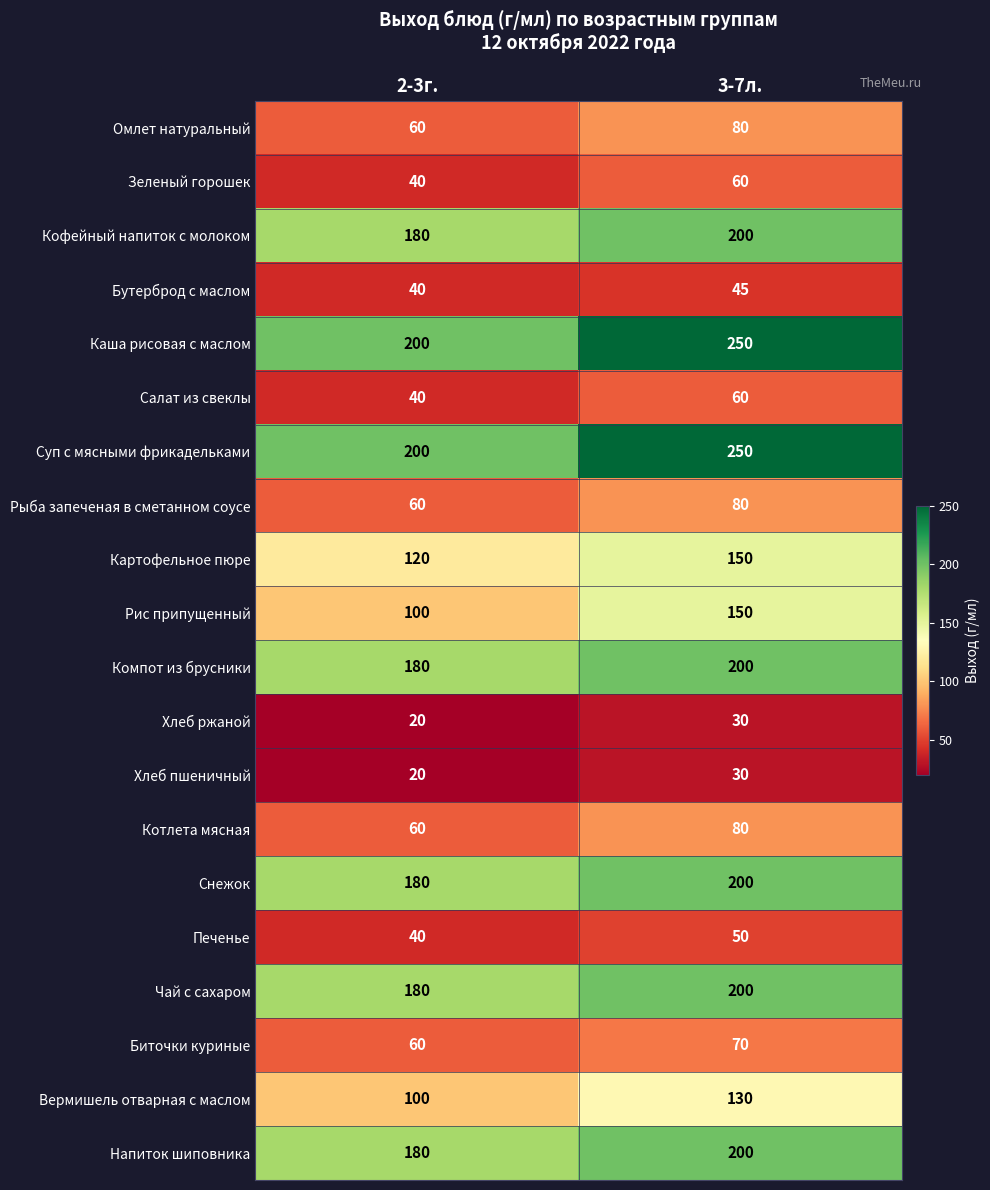

What is the sum of all Каша рисовая с маслом values?

450